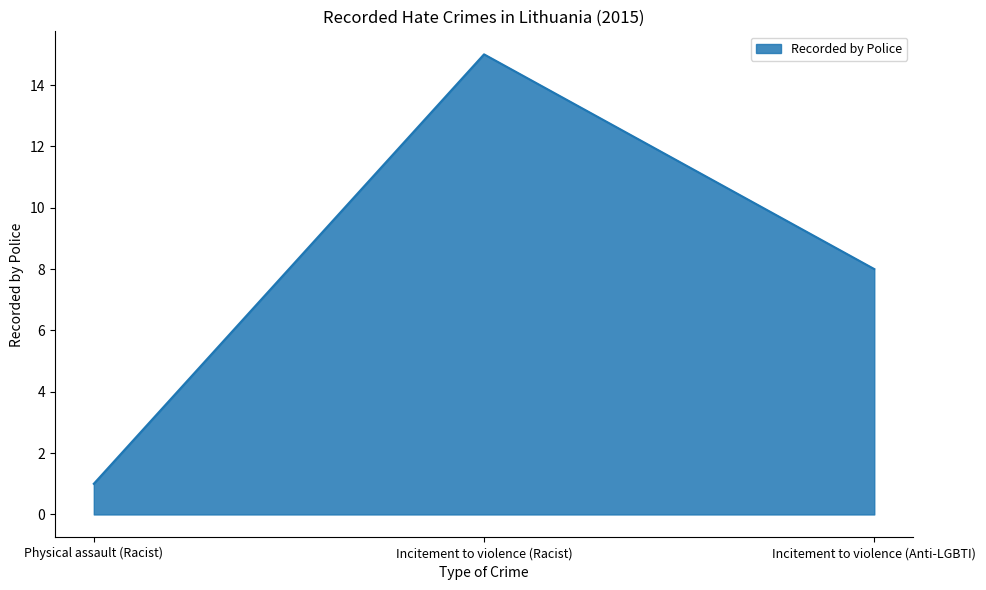

Which has a higher value, Incitement to violence (Anti-LGBTI) or Incitement to violence (Racist)?

Incitement to violence (Racist)